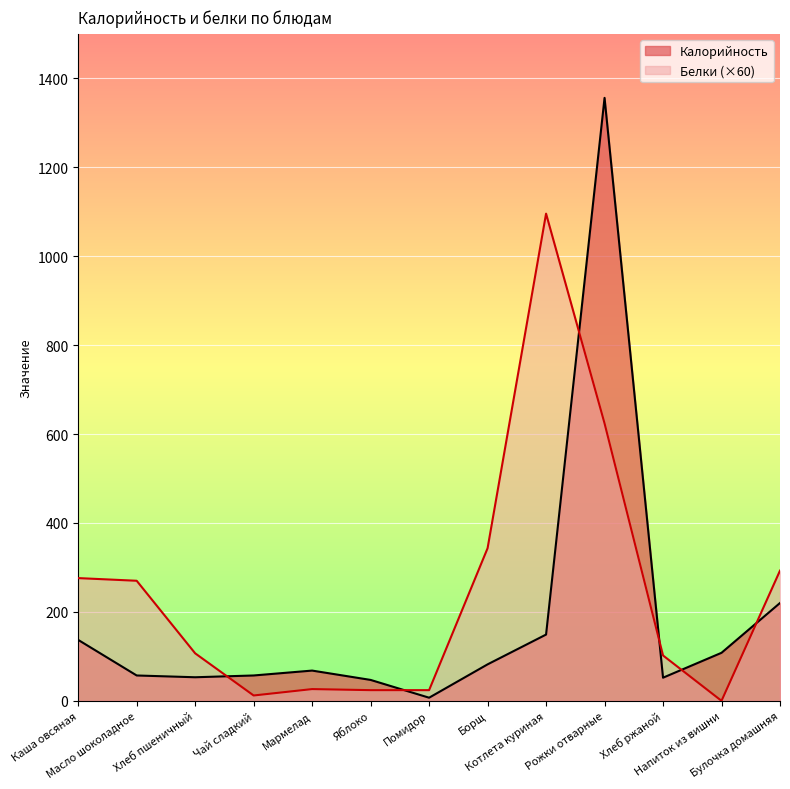

Where is Белки nearest to the value 547?

Рожки отварные